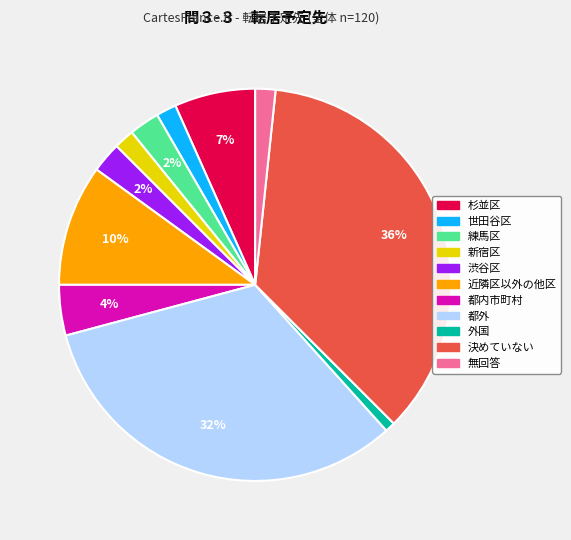

Is it true that 外国 is 12% of the pie?

False